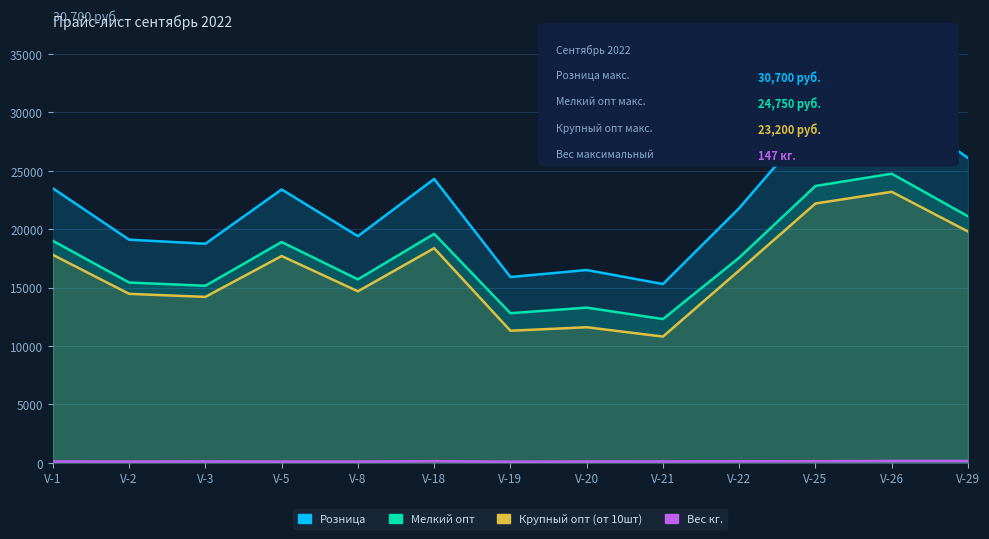

Reading left to right, transcribe all the data shown in this chart.

Розница: V-1=23500	V-2=19100	V-3=18750	V-5=23400	V-8=19400	V-18=24300	V-19=15900	V-20=16500	V-21=15300	V-22=21800	V-25=29400	V-26=30700	V-29=26100
Мелкий опт: V-1=19000	V-2=15430	V-3=15150	V-5=18900	V-8=15700	V-18=19600	V-19=12800	V-20=13280	V-21=12300	V-22=17560	V-25=23700	V-26=24750	V-29=21100
Крупный опт (от 10шт): V-1=17800	V-2=14460	V-3=14200	V-5=17700	V-8=14680	V-18=18370	V-19=11300	V-20=11600	V-21=10800	V-22=16470	V-25=22200	V-26=23200	V-29=19800
Вес кг.: V-1=103	V-2=95	V-3=105	V-5=92	V-8=92	V-18=128	V-19=82	V-20=99	V-21=105	V-22=117	V-25=125	V-26=146	V-29=147